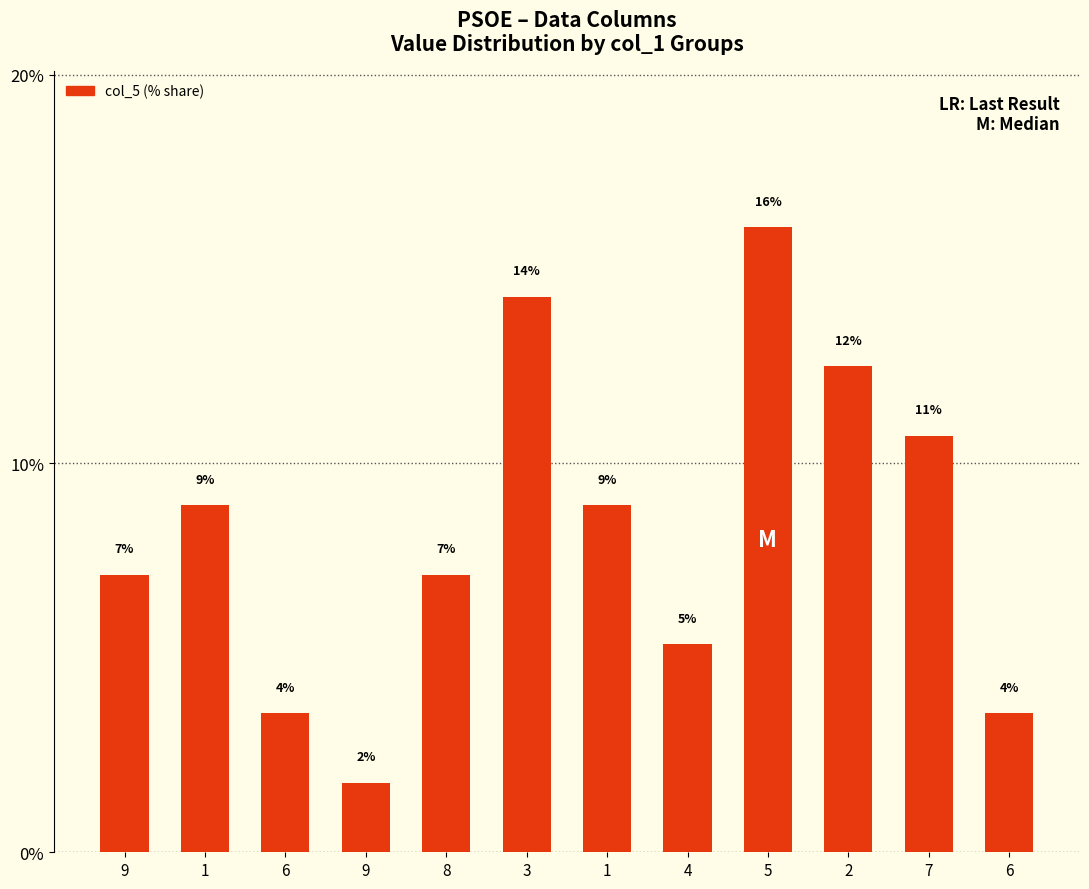

Which has a higher value, 9 or 3?

3